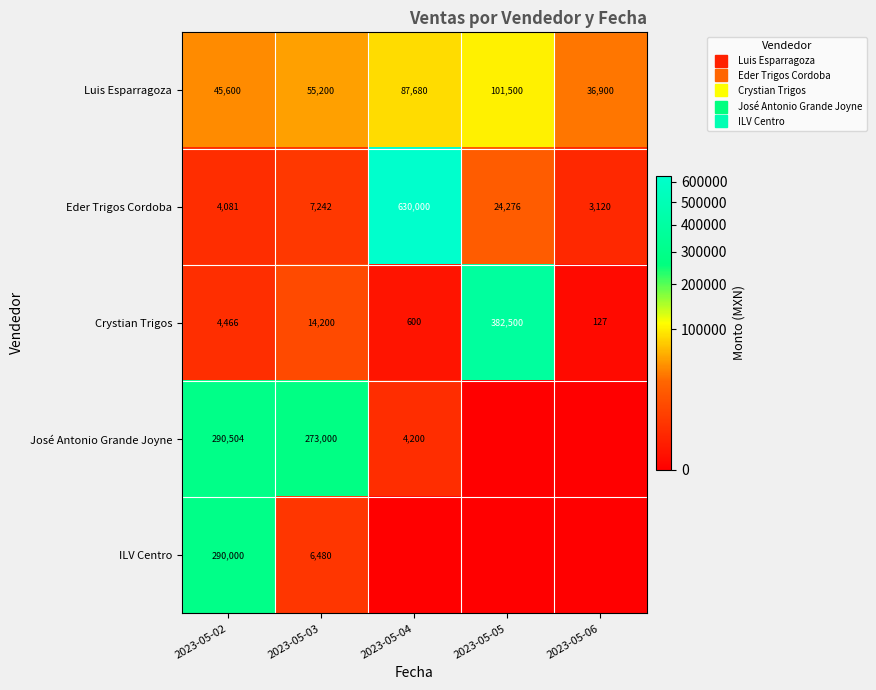

What is the difference between the highest and lowest values at 2023-05-06?

36900